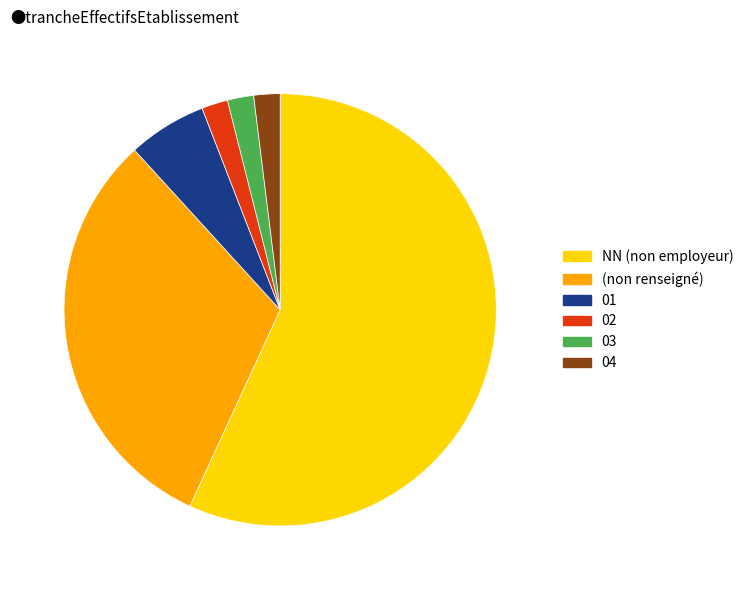

Which has a higher value, 01 or 02?

01